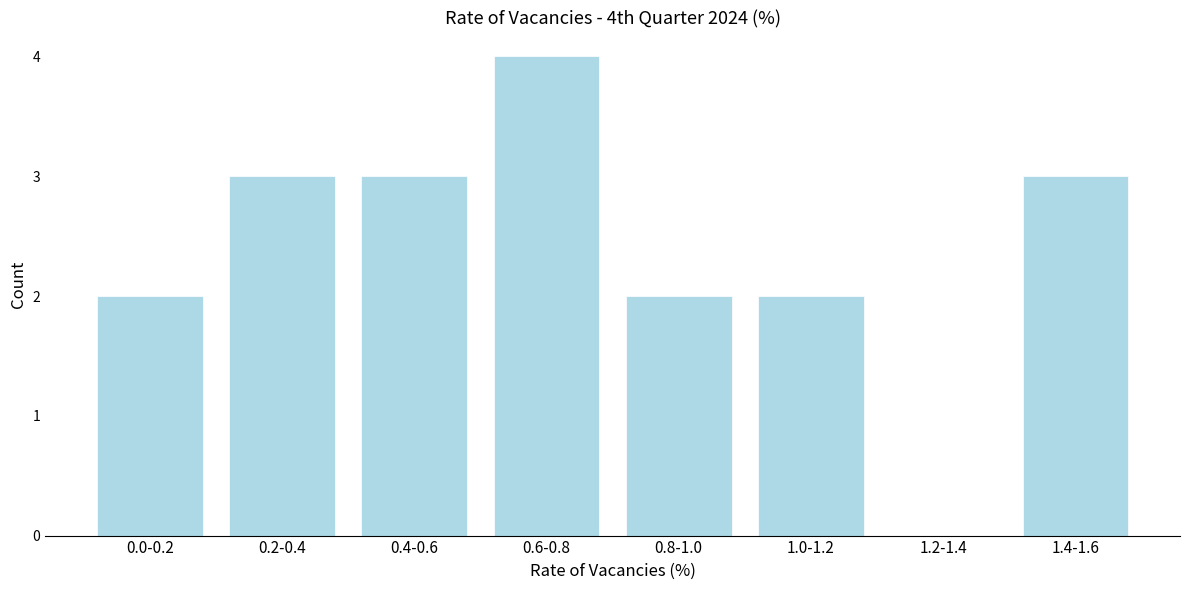

Reading left to right, list all the values displayed in this chart.

0.0-0.2=2	0.2-0.4=3	0.4-0.6=3	0.6-0.8=4	0.8-1.0=2	1.0-1.2=2	1.2-1.4=0	1.4-1.6=3